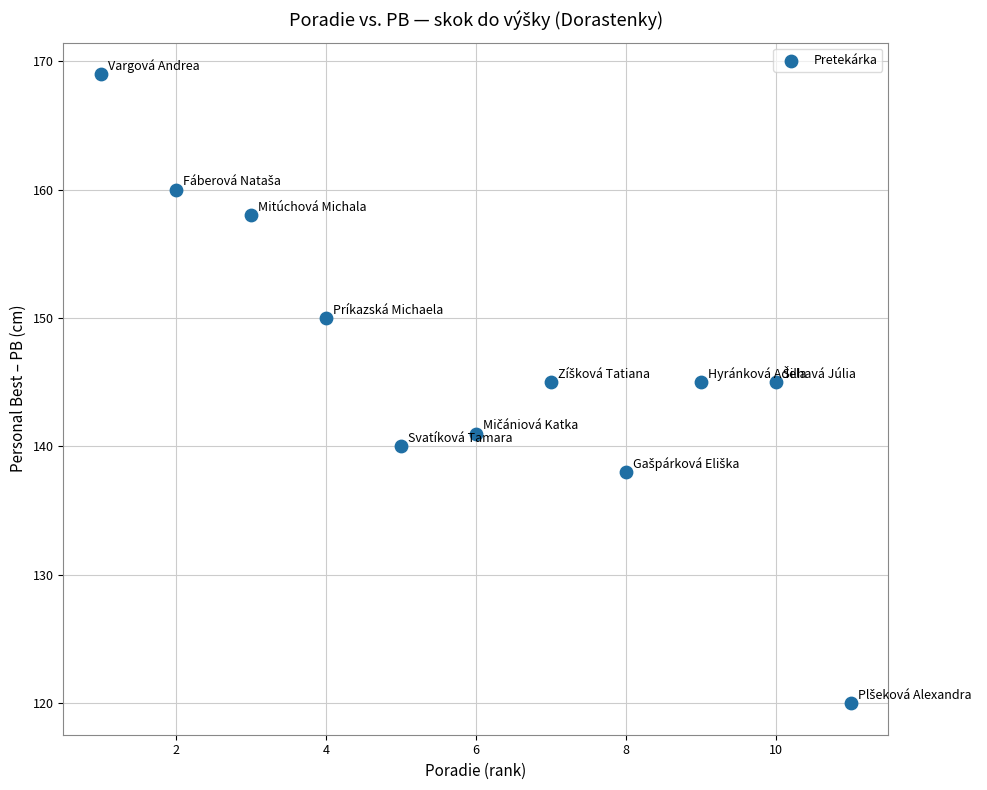

What is the average Y value?

146